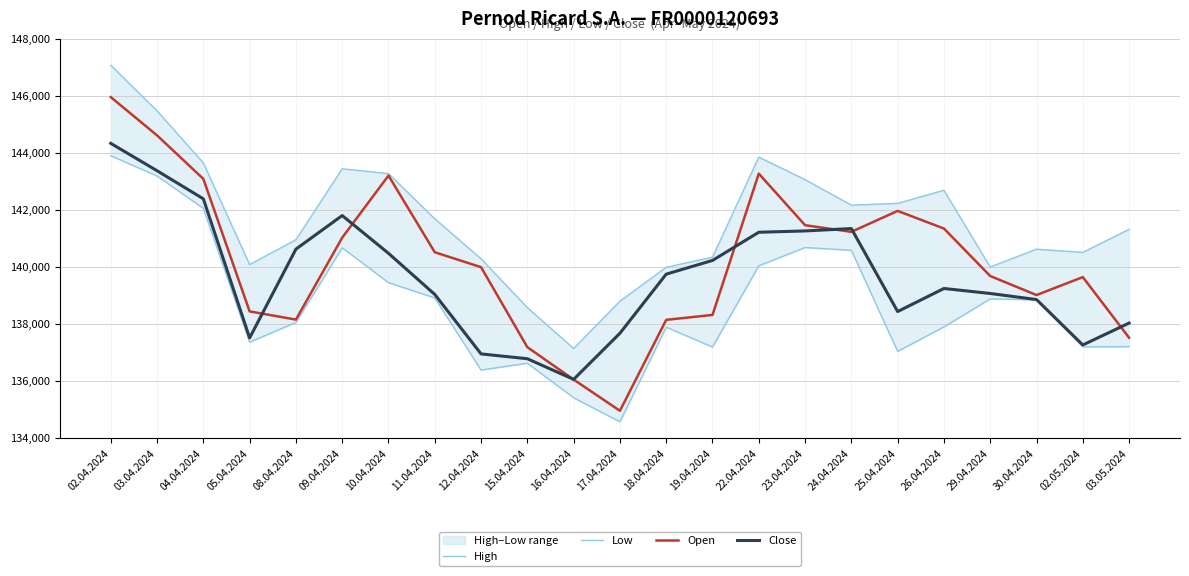

What is the difference between the Low values at 24.04.2024 and 18.04.2024?

2695